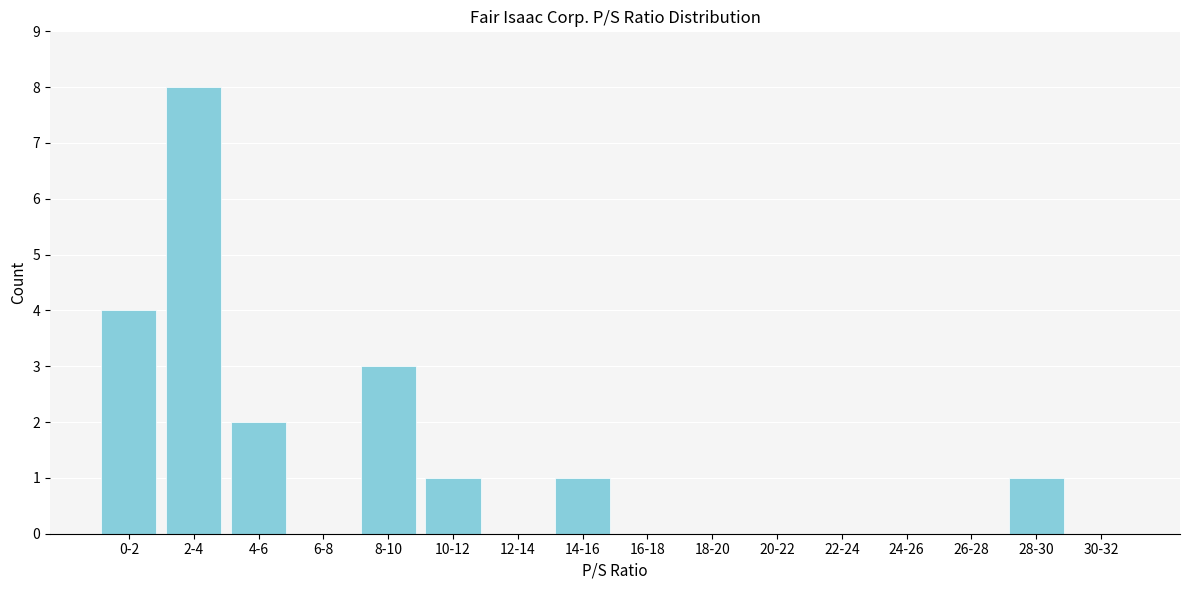

Reading right to left, extract all data points from this chart.

30-32=0	28-30=1	26-28=0	24-26=0	22-24=0	20-22=0	18-20=0	16-18=0	14-16=1	12-14=0	10-12=1	8-10=3	6-8=0	4-6=2	2-4=8	0-2=4